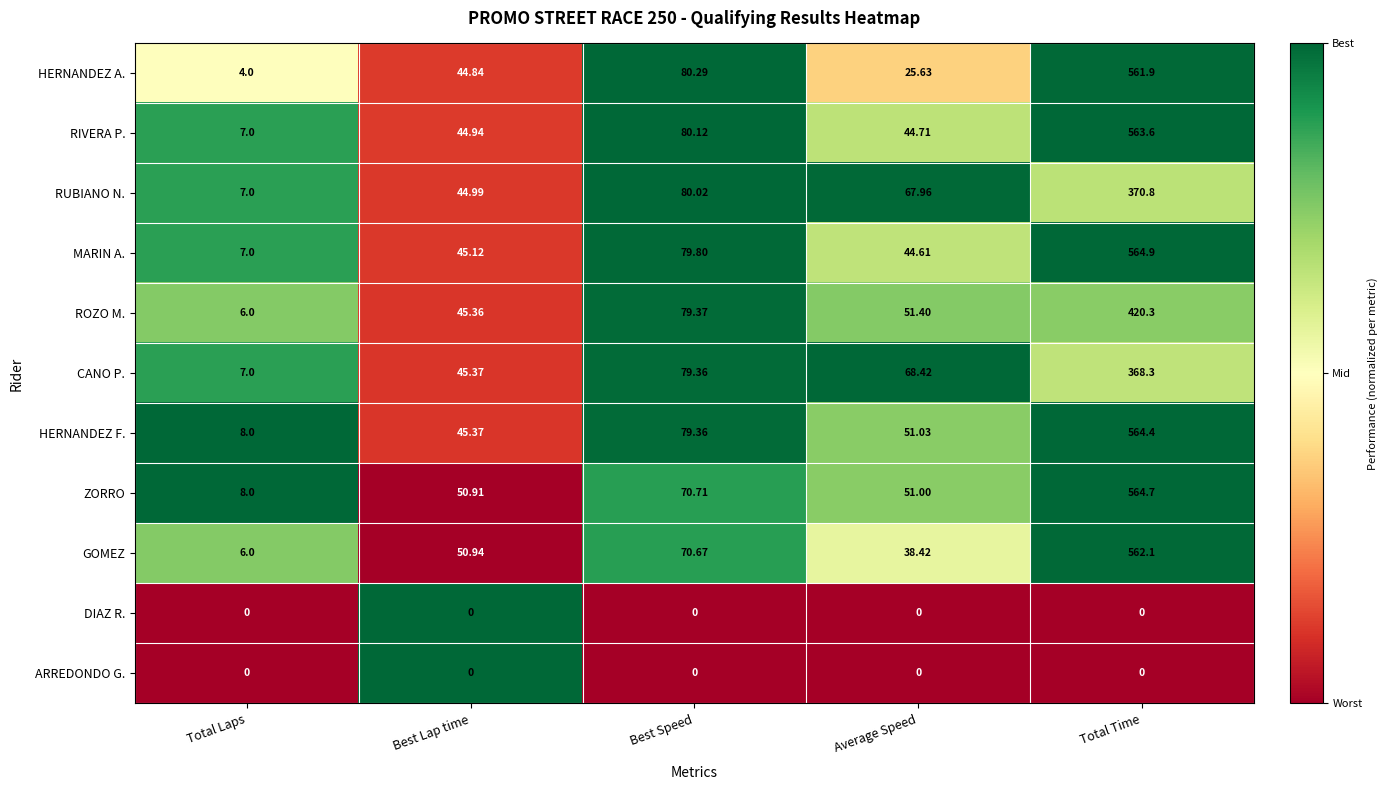

Between Best Lap time and Average Speed, which series saw the biggest shift?

CANO P.